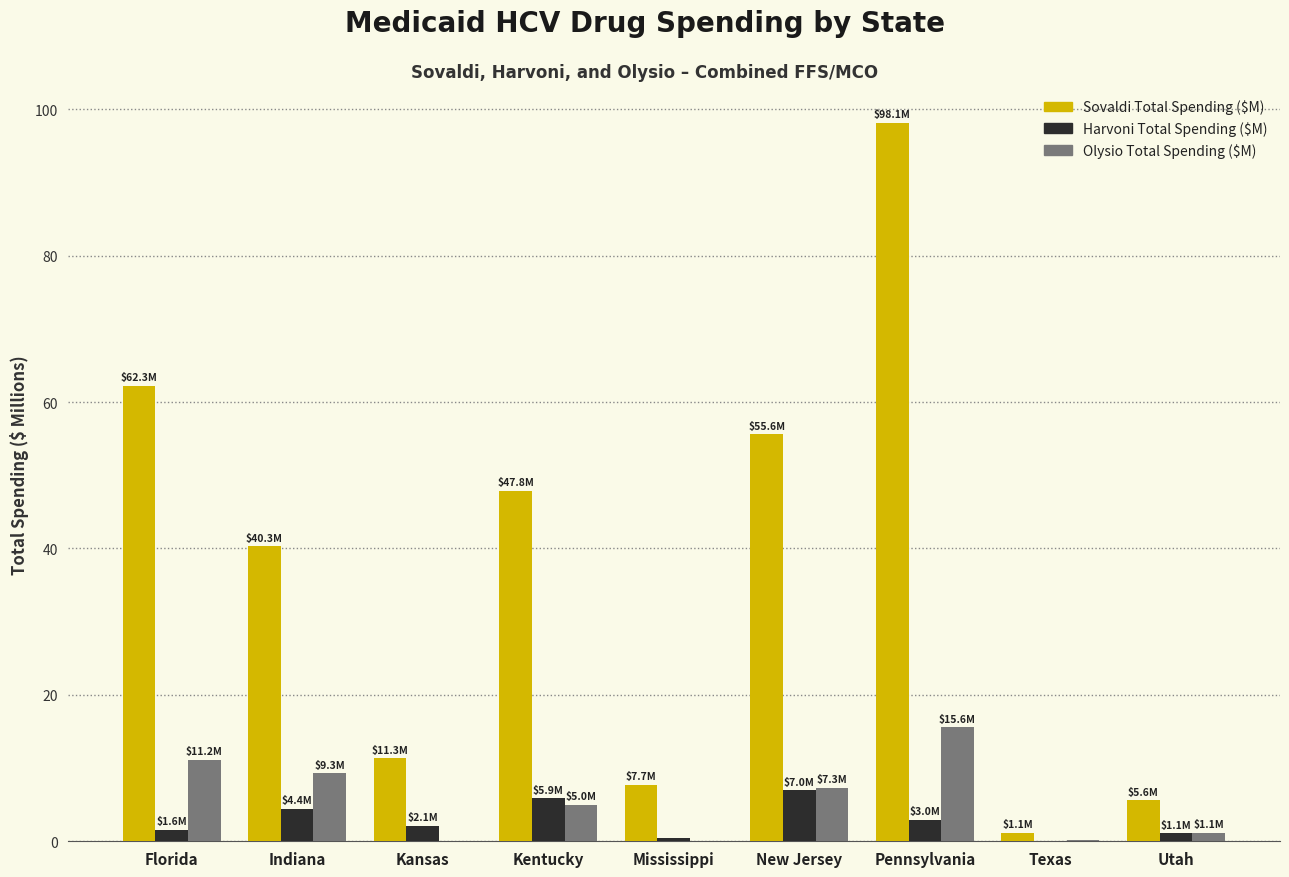

True or false: Olysio Total Spending ($M) has a value of -5.0 at Mississippi.

False